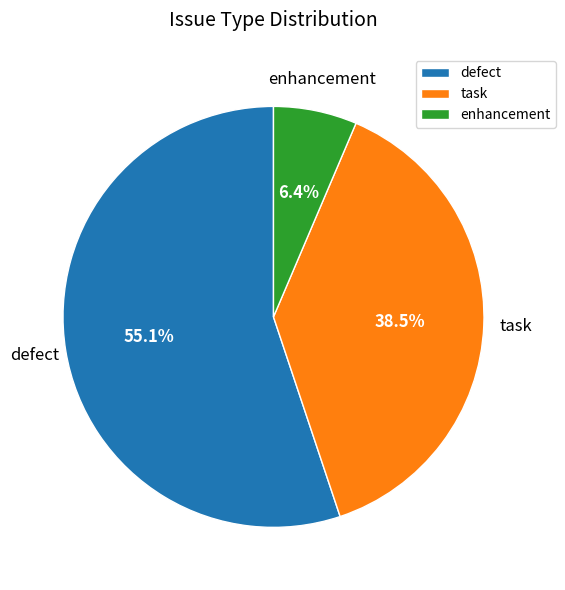

How many segments does this pie chart have?

3